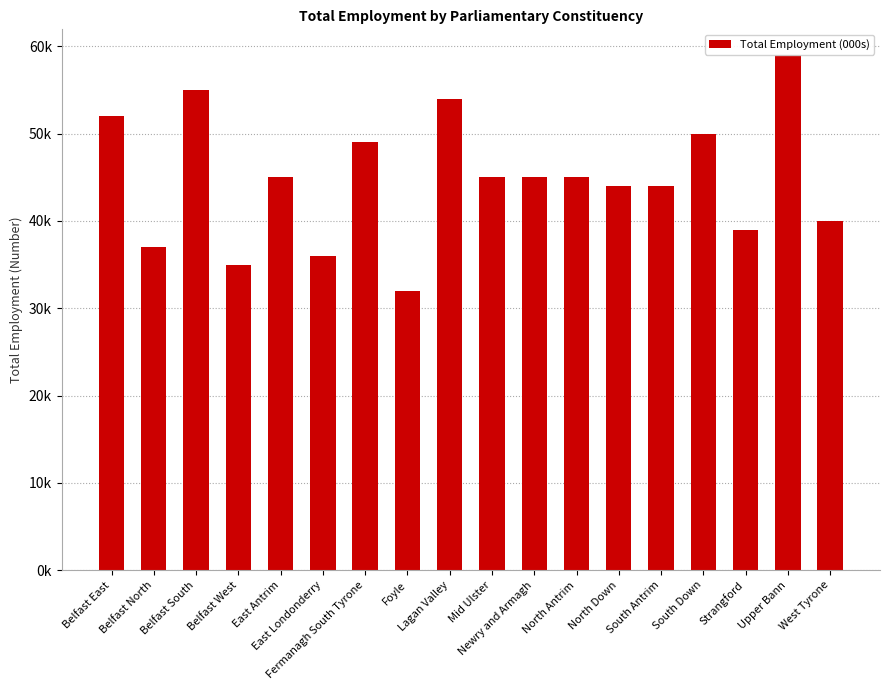

Which has a higher value, North Antrim or South Down?

South Down